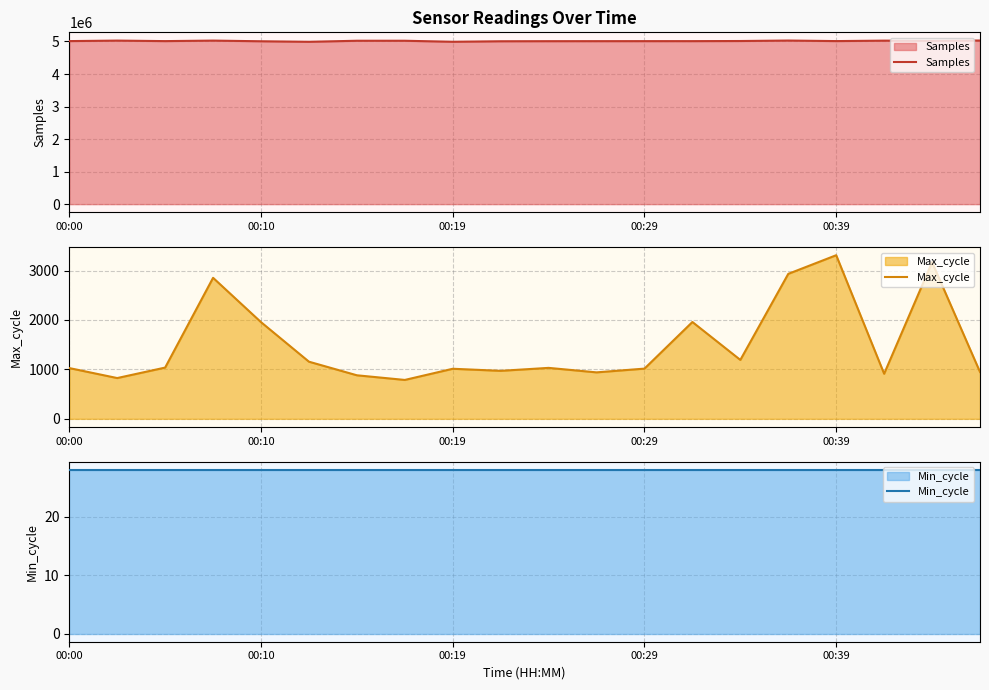

Does the chart have visible grid lines?

Yes